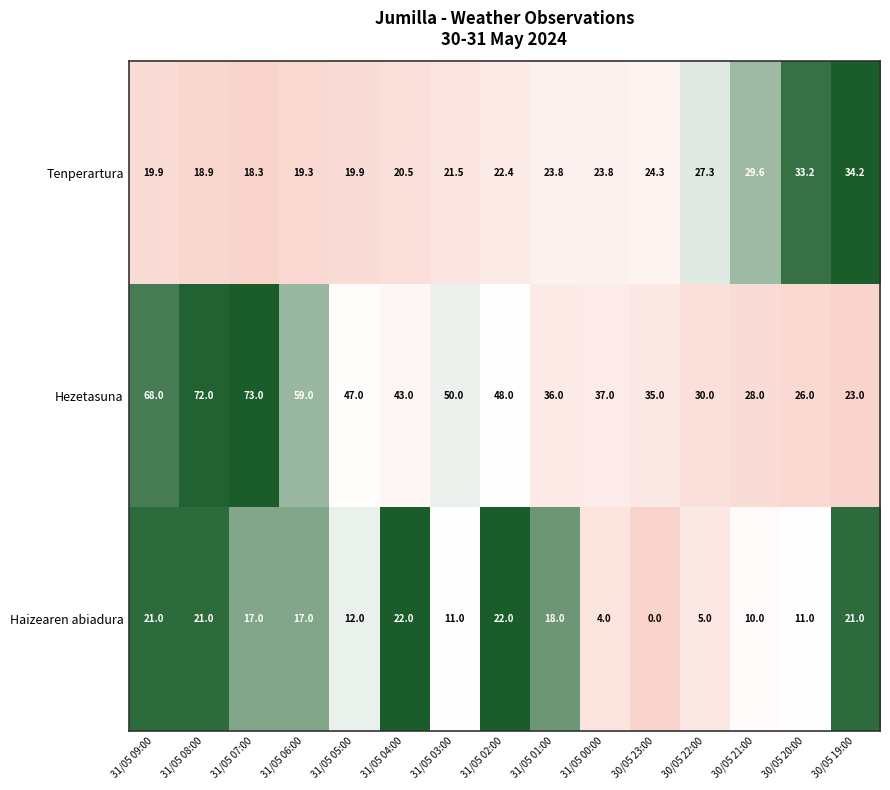

What is the sum of the Tenperartura values at 30/05 20:00 and 30/05 22:00?

60.5